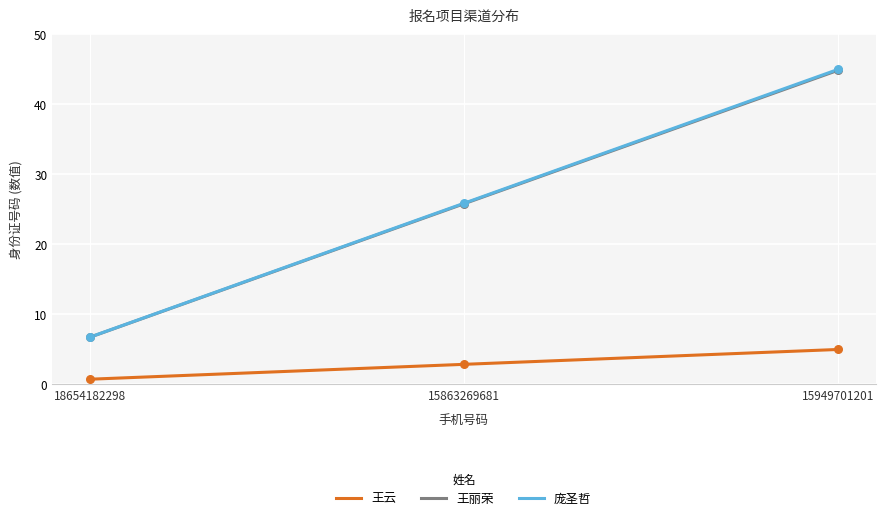

What is the total value across all series at 18654182298?

14.2